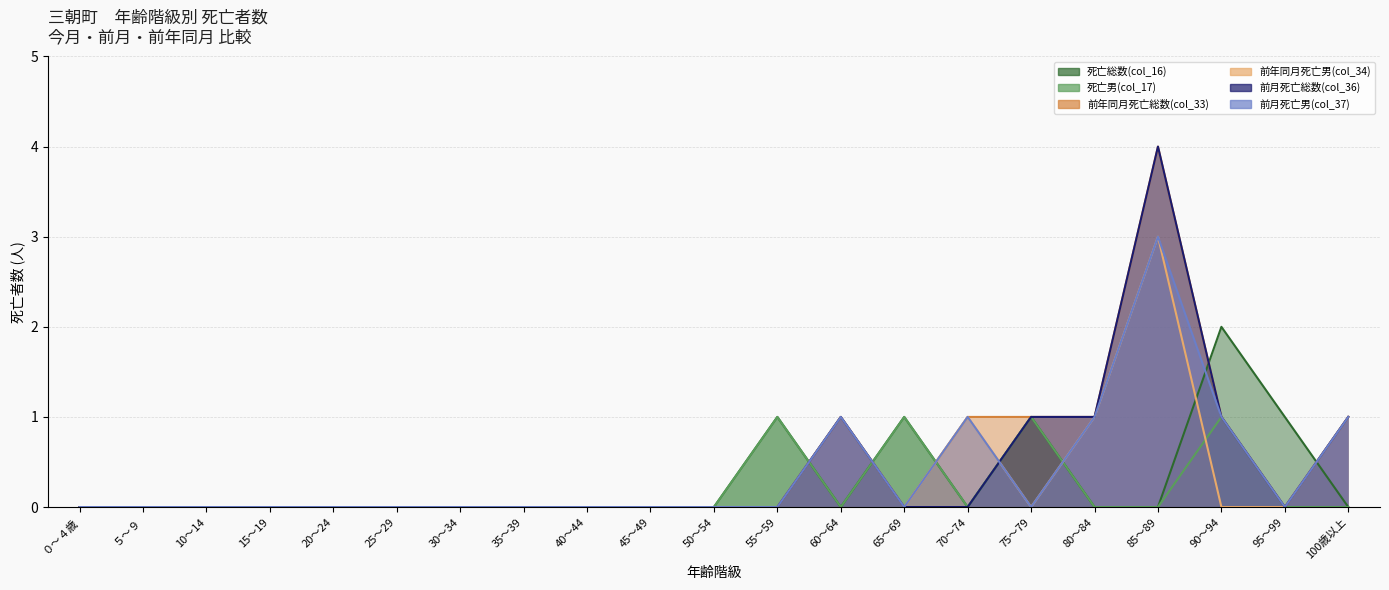

At which category is the sum across all series the highest?

85～89